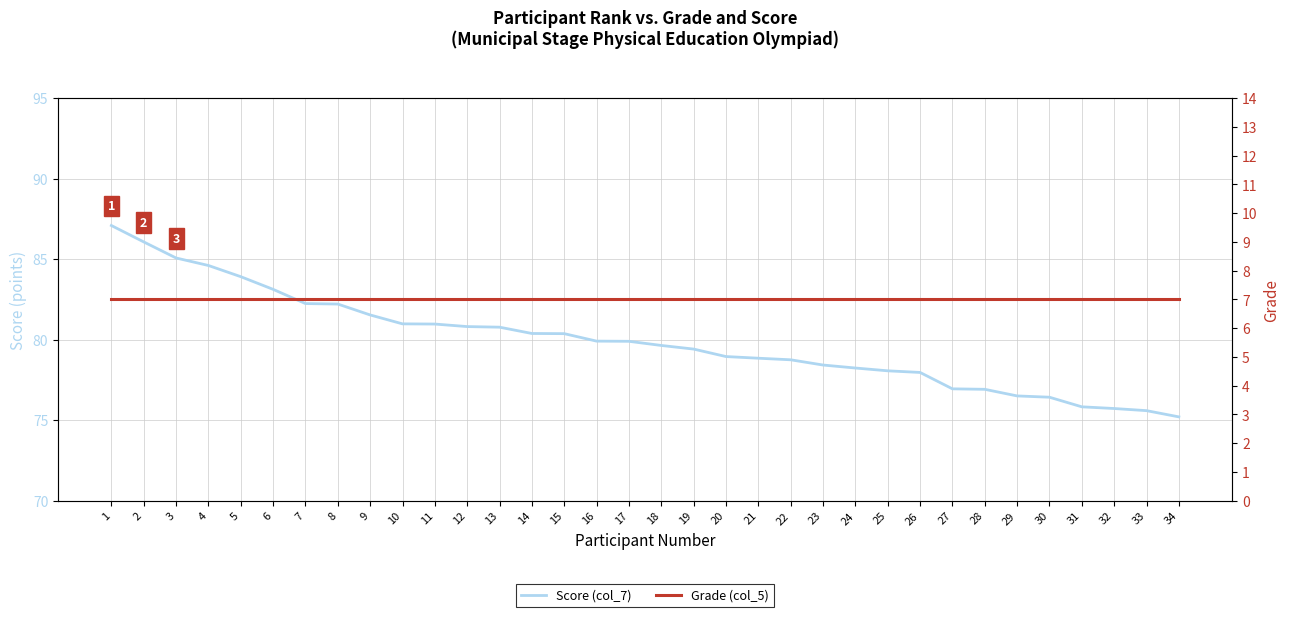

At which label does Score (col_7) first exceed 79?

1